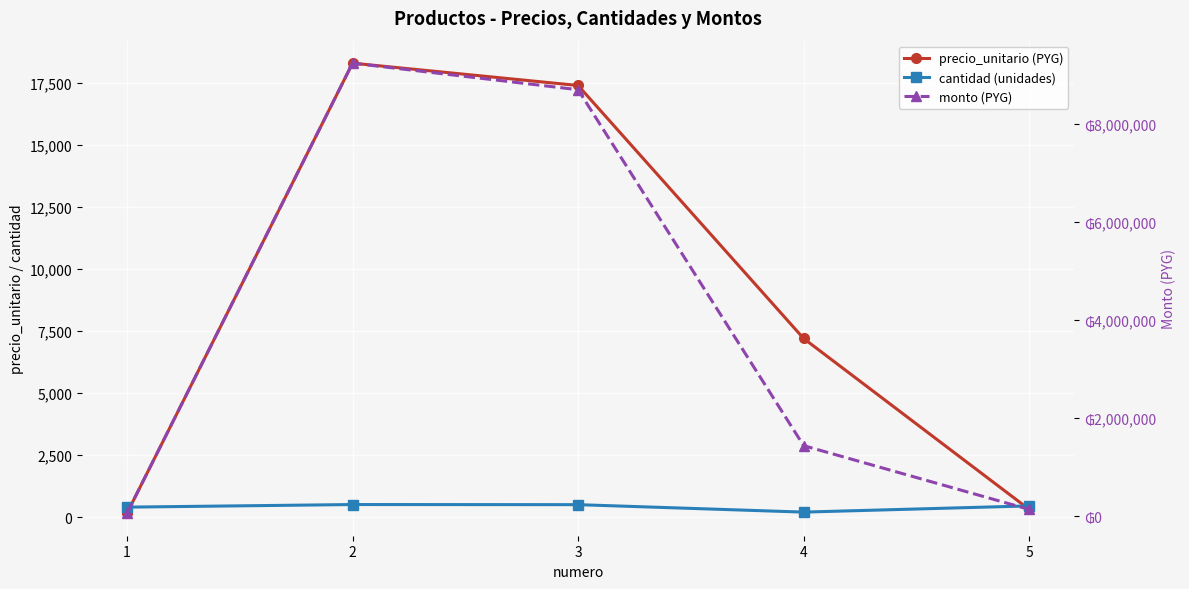

Where is the first local maximum for monto (PYG)?

2